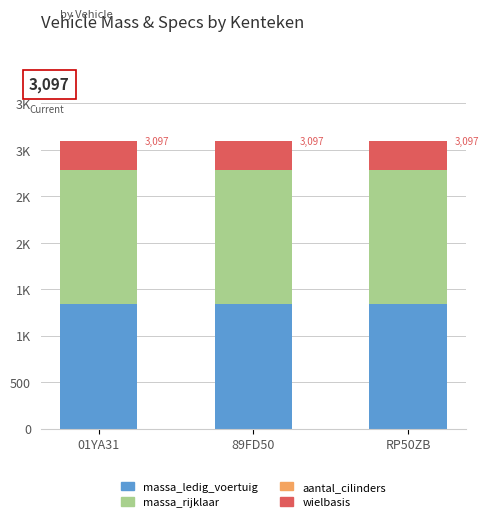

What is the total value across all series at 89FD50?

3097